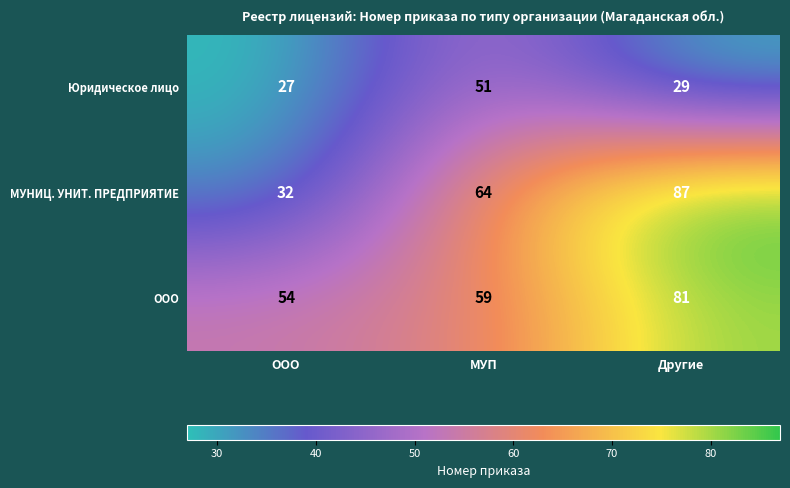

Reading left to right, list all the values displayed in this chart.

Юридическое лицо: ООО=27	МУП=51	Другие=29
МУНИЦ. УНИТ. ПРЕДПРИЯТИЕ: ООО=32	МУП=64	Другие=87
ООО: ООО=54	МУП=59	Другие=81